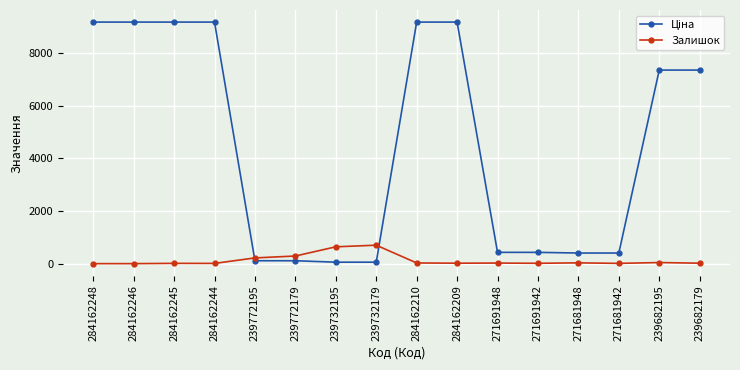

How many series are shown in this chart?

2